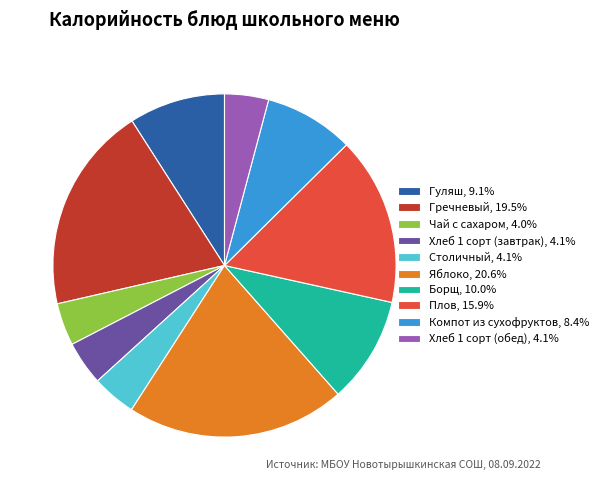

Combined, do Хлеб 1 сорт (обед) and Хлеб 1 сорт (завтрак) account for over 50%?

No